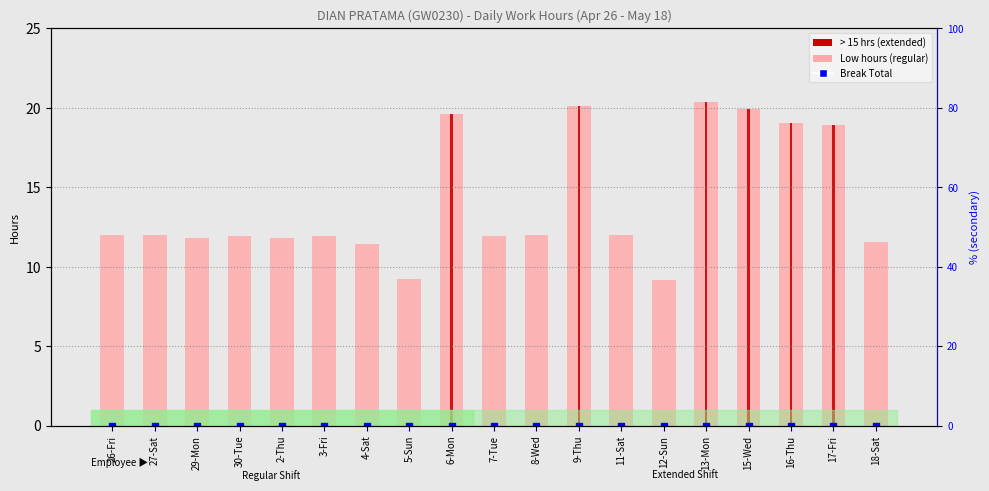

Which series has the widest spread of Y values?

Low hours